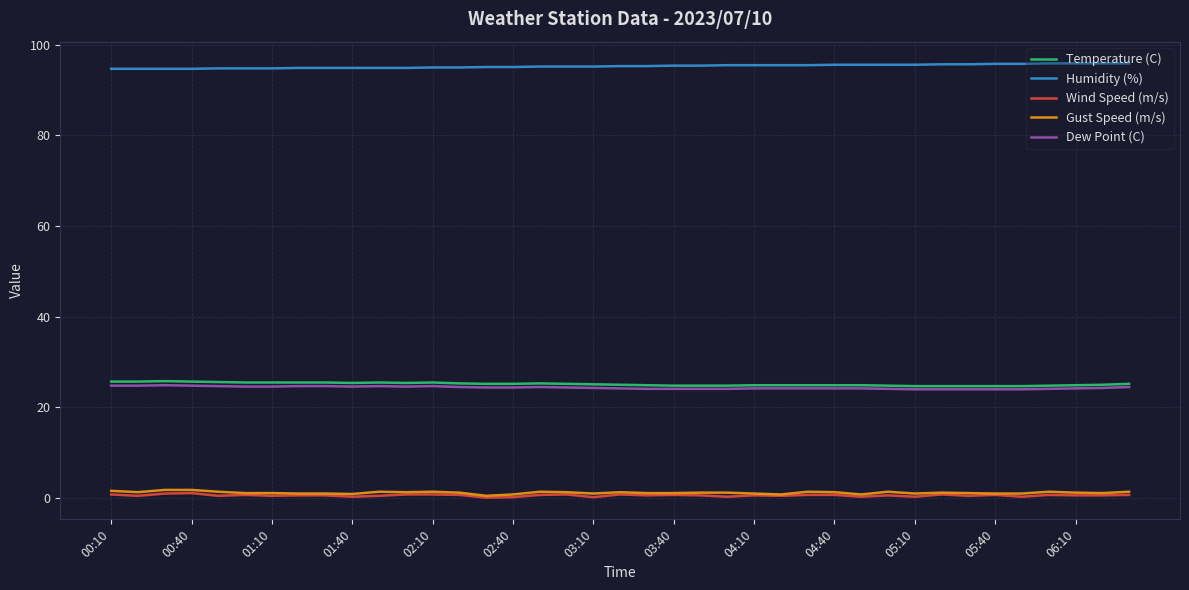

True or false: Temperature (C) and Gust Speed (m/s) cross at least once.

False